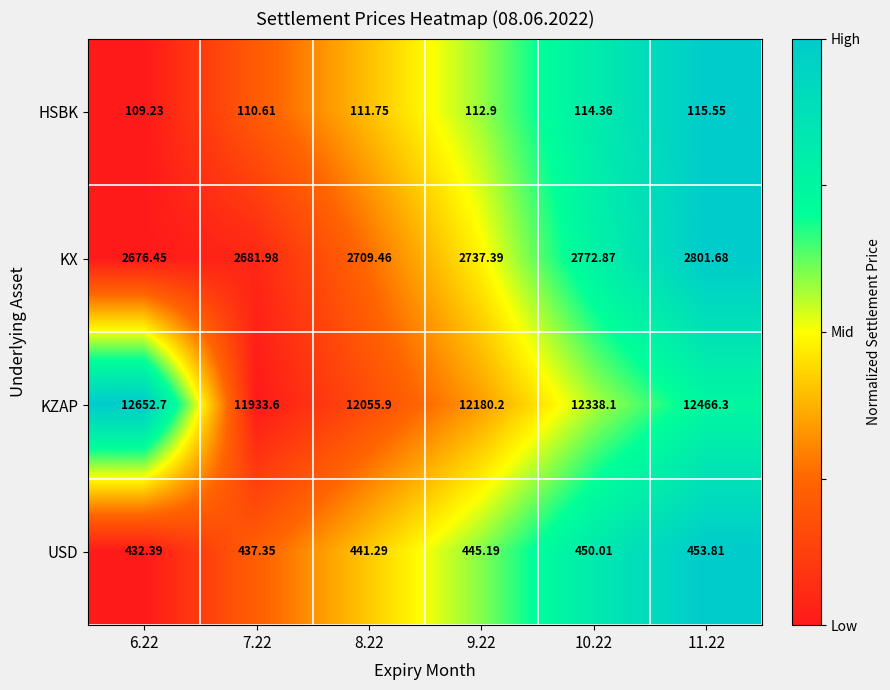

Rank the series at 10.22 from lowest to highest value.

HSBK, USD, KX, KZAP